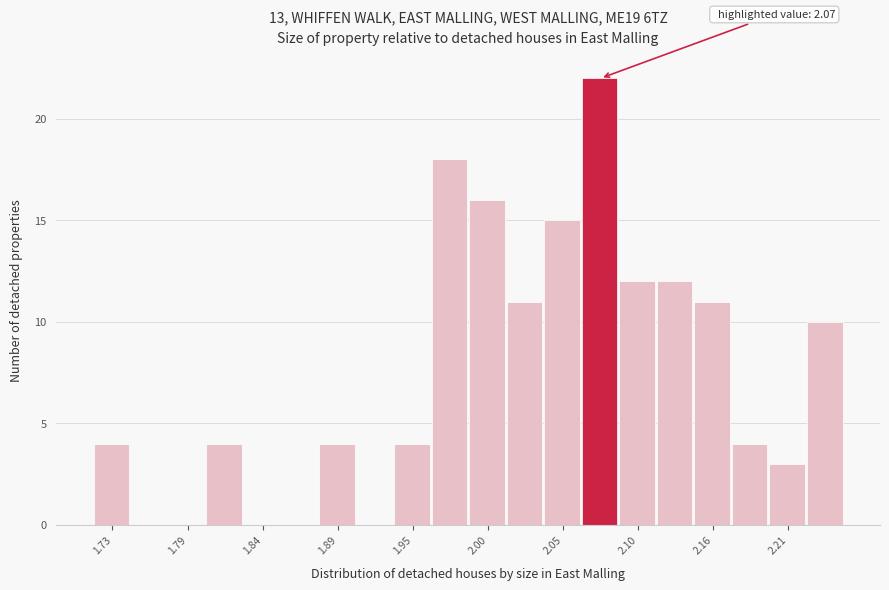

Around what value on the x-axis is the tallest bar? Give the approximate position of its centre, as read against the axis.

2.08